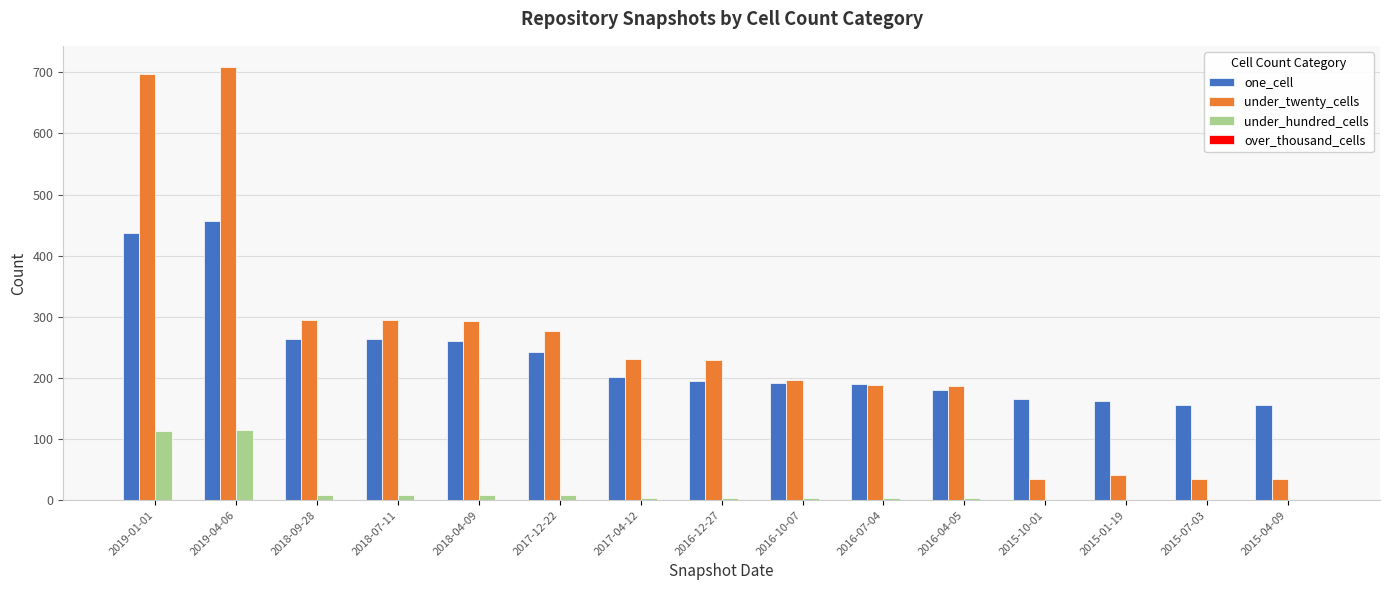

How many categories are shown in the chart?

15